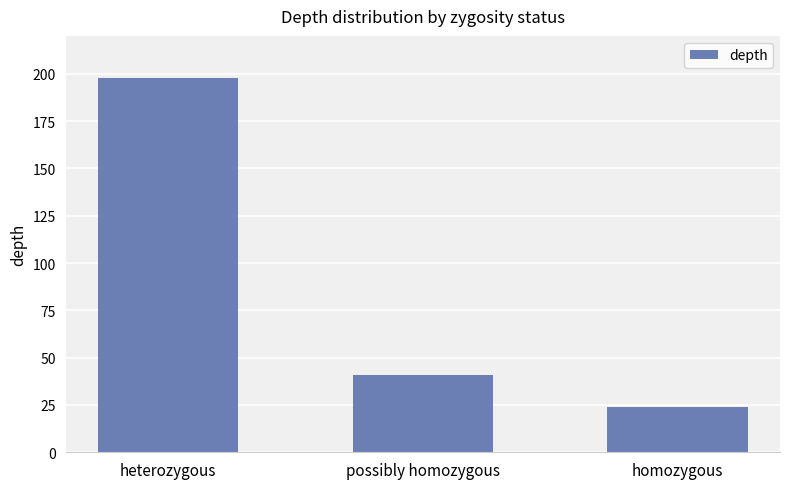

Reading left to right, list all the values displayed in this chart.

heterozygous=198	possibly homozygous=41	homozygous=24